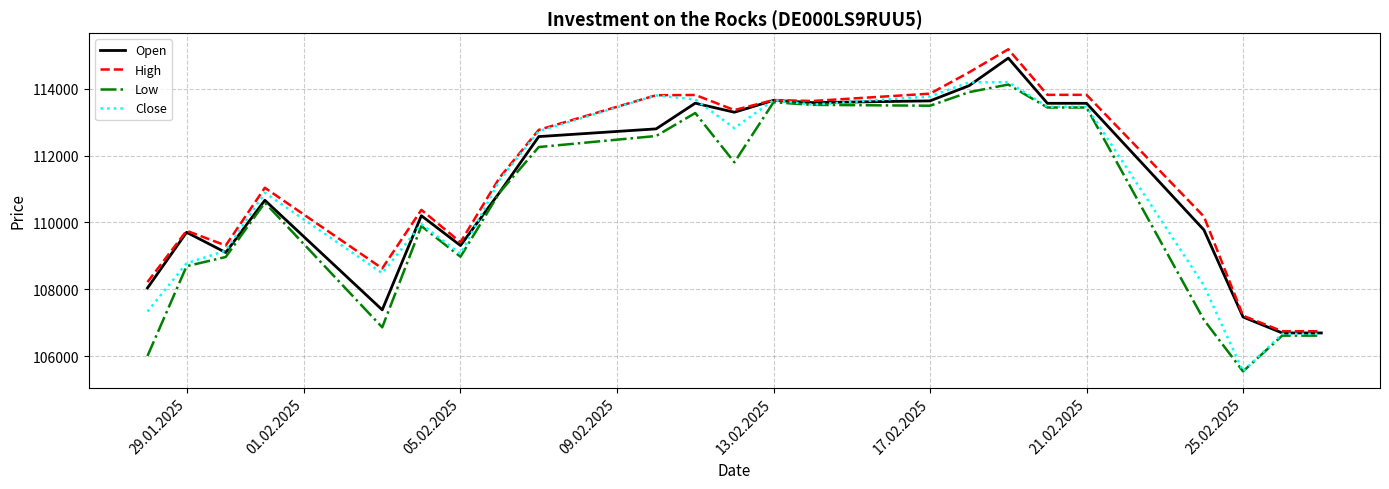

What is the minimum value shown in the chart?

105542